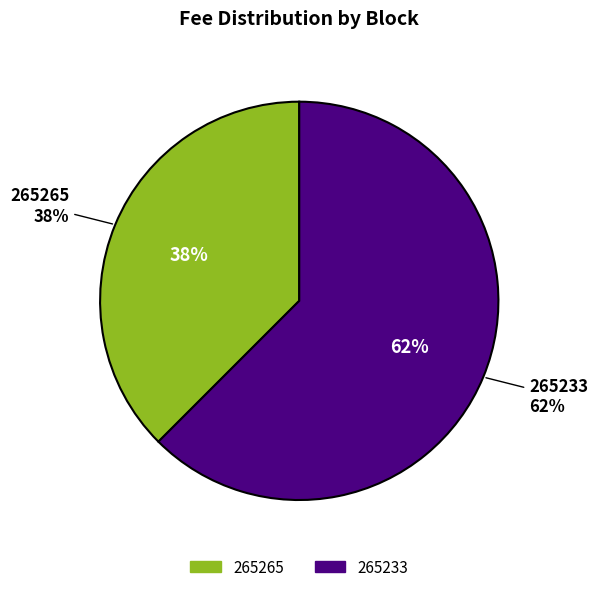

Rank the categories by value from highest to lowest.

265233, 265265